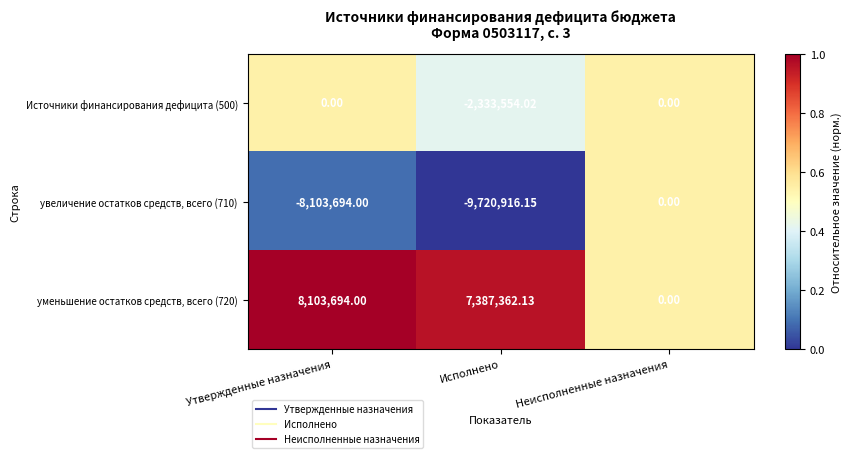

Which series has the largest range (max minus min)?

увеличение остатков средств, всего (710)